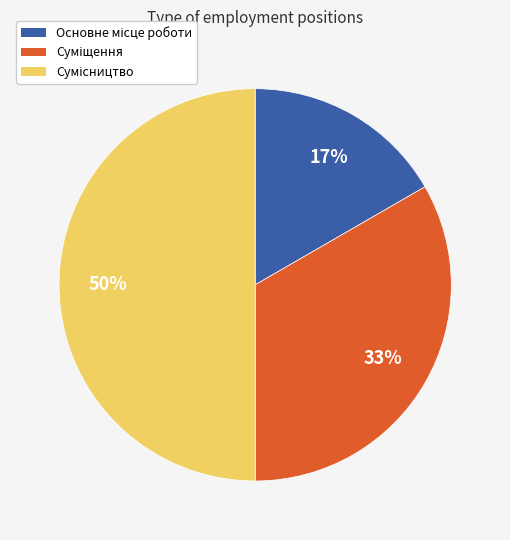

To the nearest percent, what is the average slice percentage?

33%